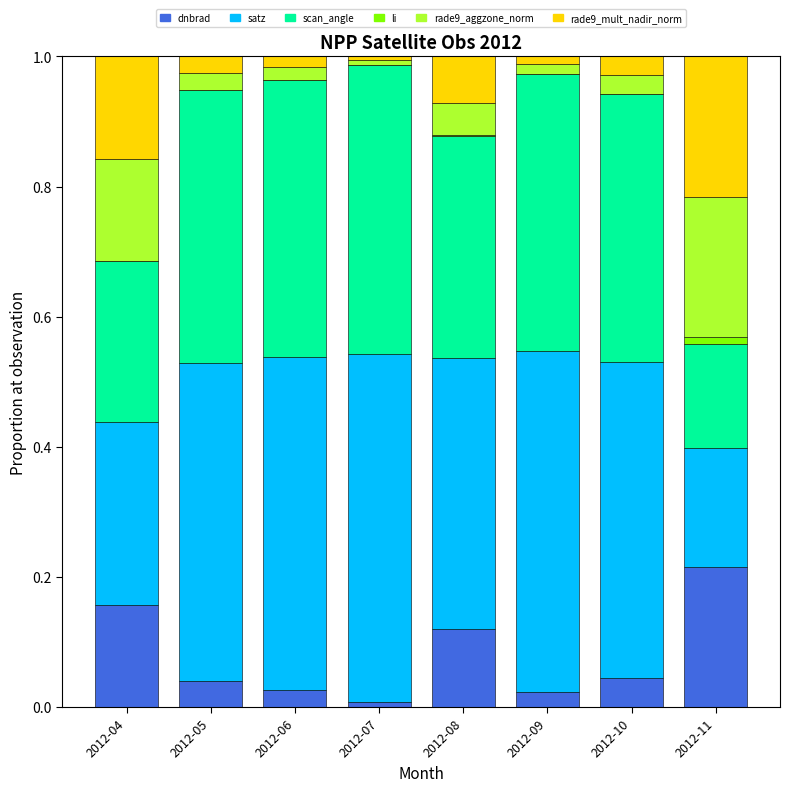

At which label does dnbrad reach its peak?

2012-11